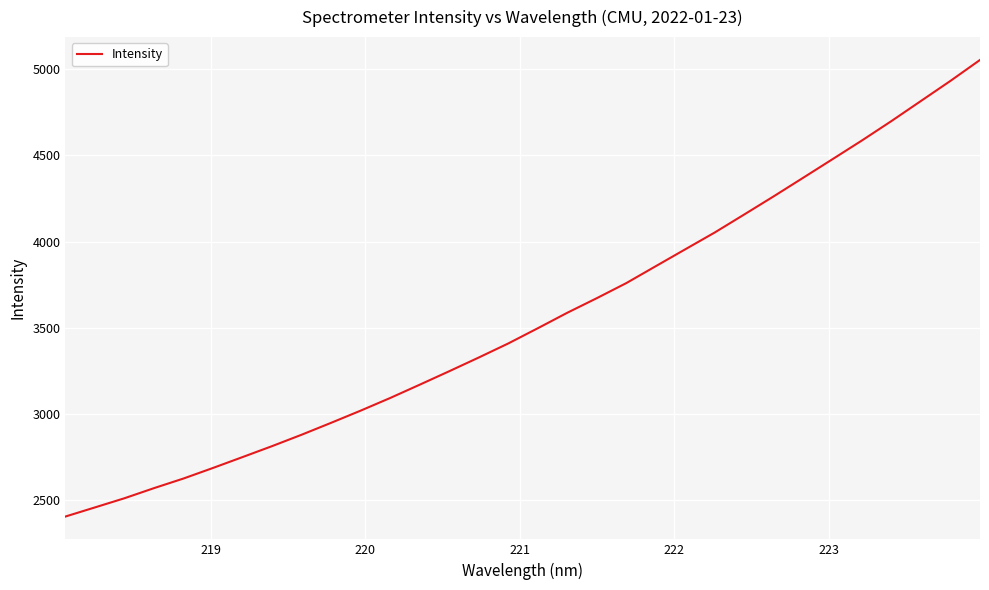

Reading left to right, extract all data points from this chart.

2407.0	2459.9	2513.0	2571.6	2627.4	2688.7	2751.6	2815.1	2881.1	2950.2	3020.7	3094.0	3171.0	3249.0	3328.4	3409.8	3497.9	3587.6	3672.1	3759.5	3857.6	3955.3	4052.8	4157.1	4262.4	4369.9	4478.1	4586.7	4699.2	4815.4	4931.6	5052.7